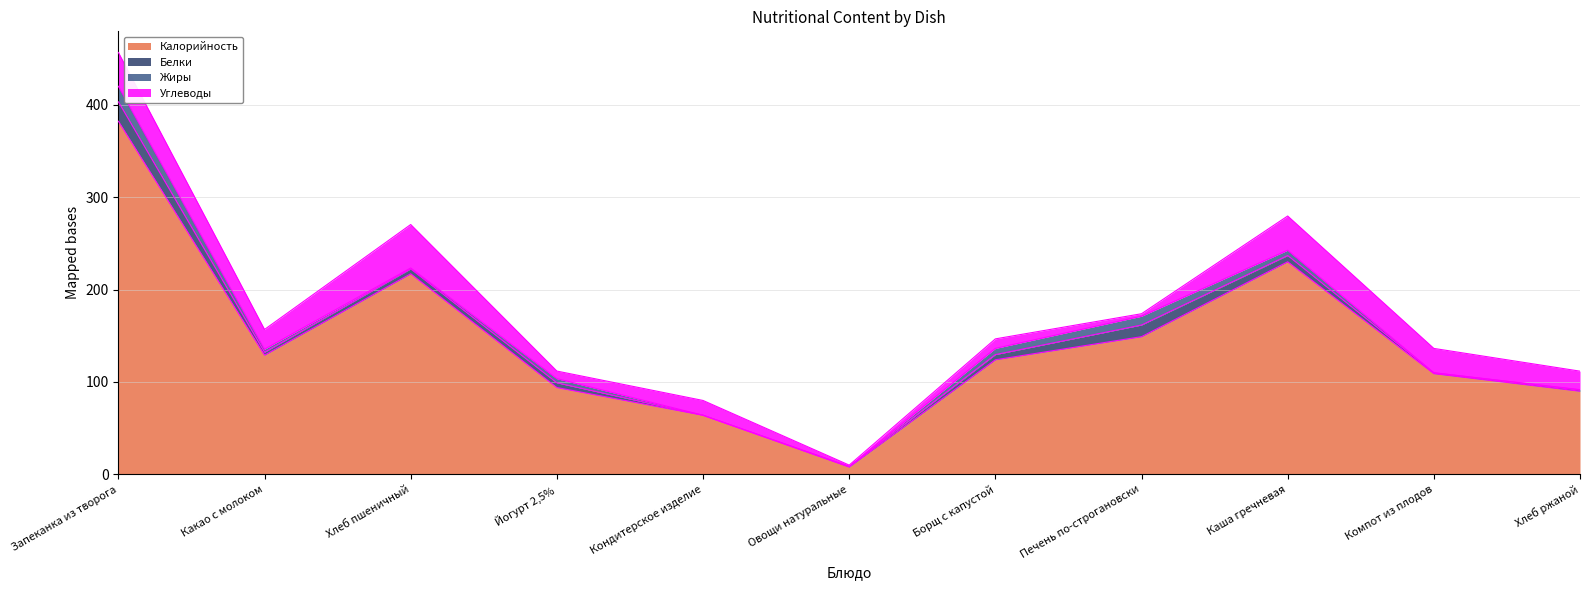

Is it true that Калорийность equals 230.0 at Каша гречневая?

True